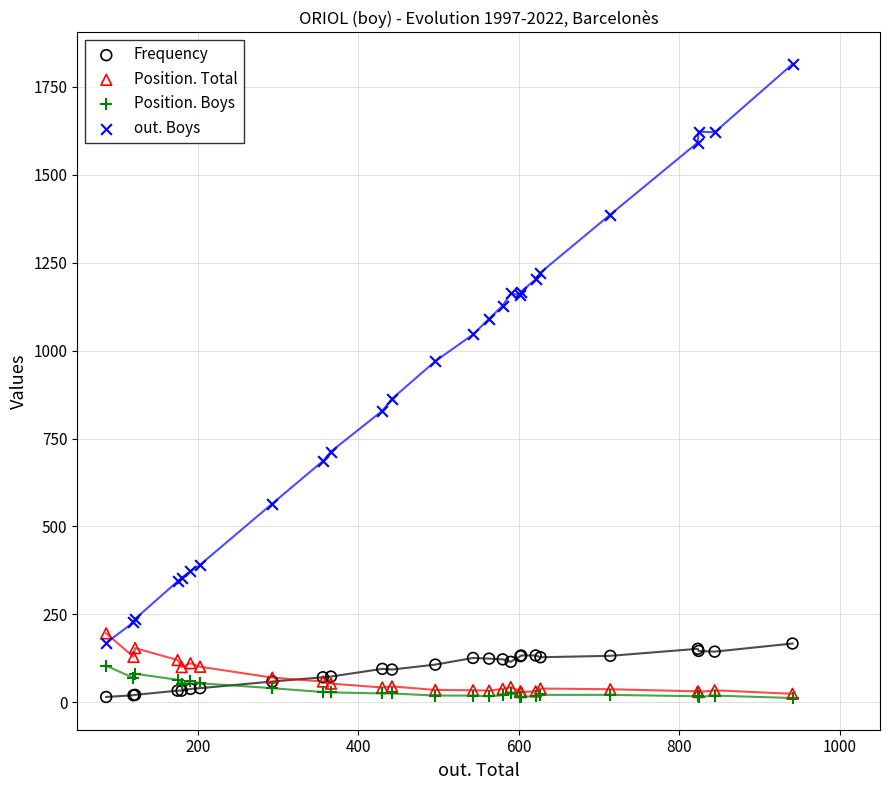

What are all the series names shown in the legend?

Frequency, Position. Total, Position. Boys, out. Boys